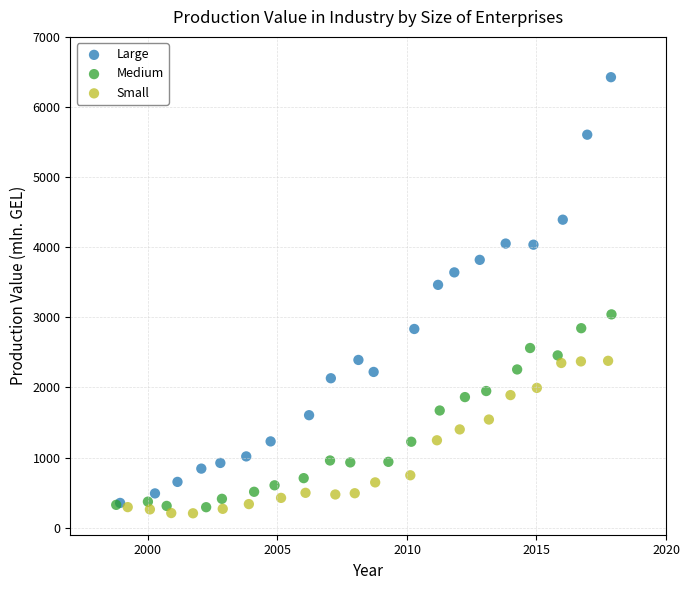

Which series reaches the maximum Y coordinate?

Large